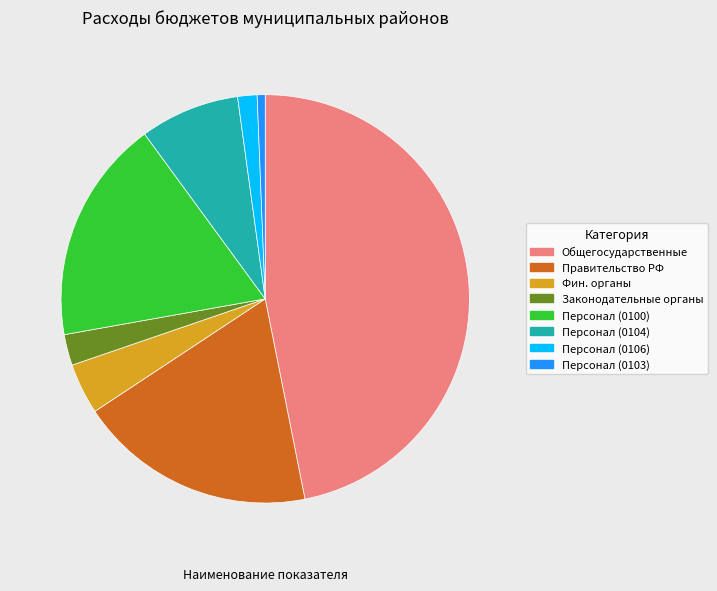

Rank the categories by value from lowest to highest.

Персонал (0103), Персонал (0106), Законодательные органы, Фин. органы, Персонал (0104), Персонал (0100), Правительство РФ, Общегосударственные